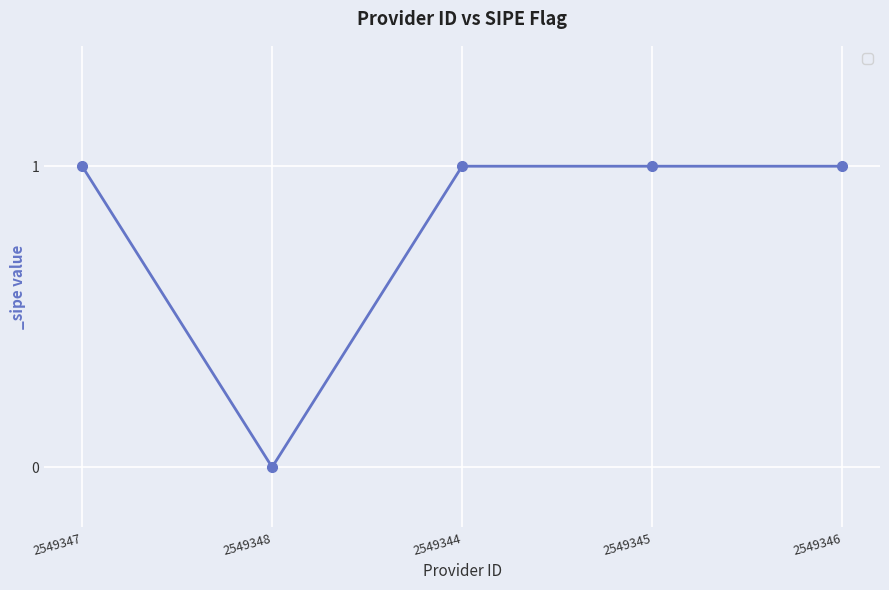

What position from the left is 2549344?

3